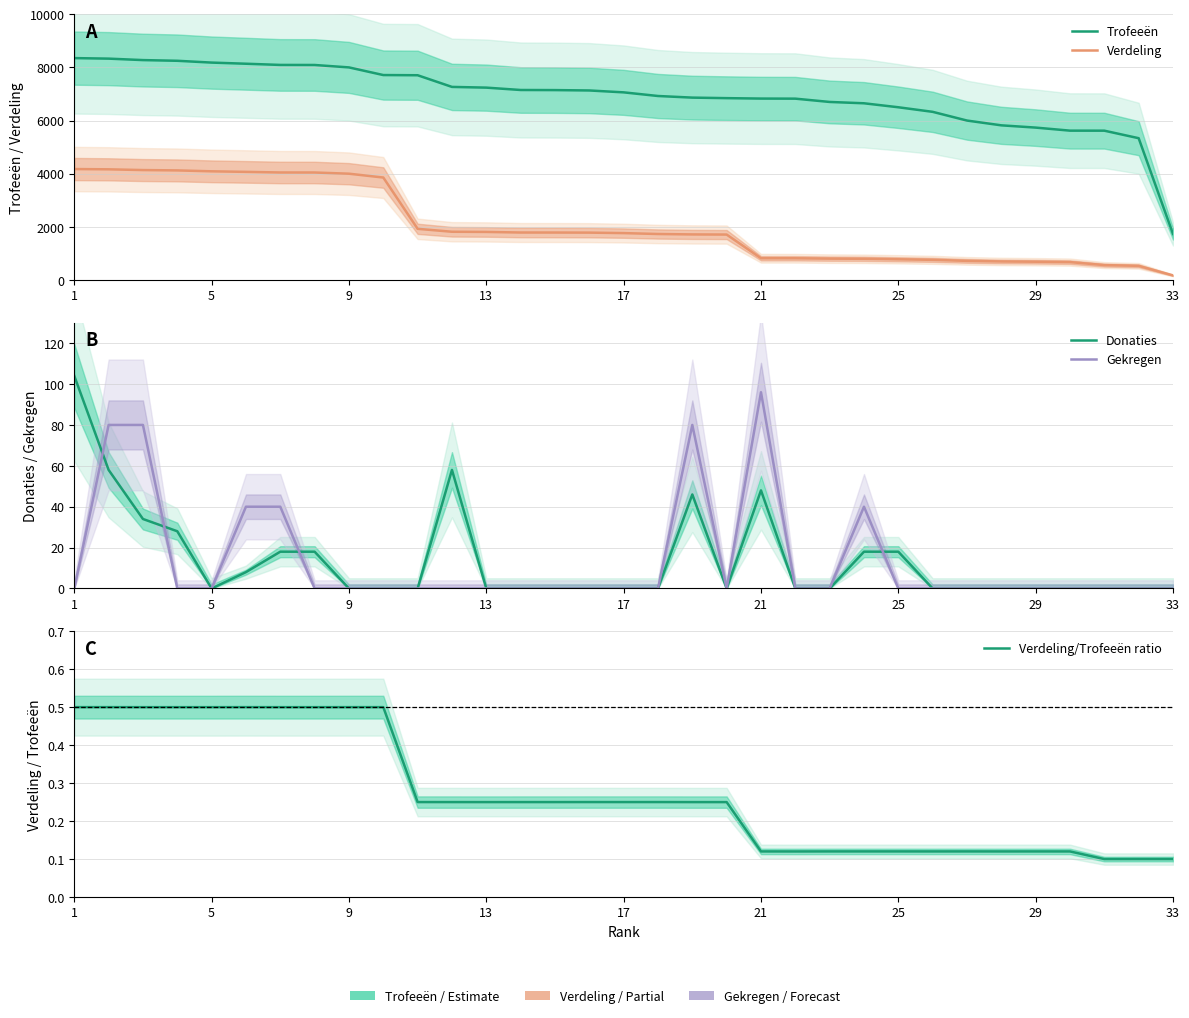

How many lines are shown in the chart?

5